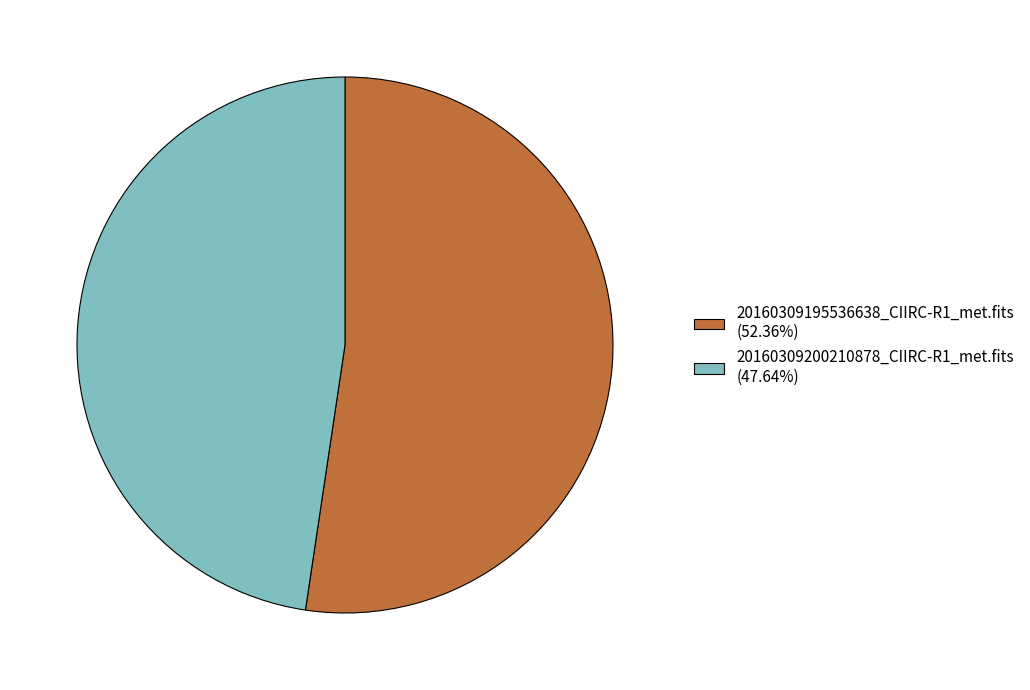

Combined, do 20160309195536638_CIIRC-R1_met.fits (52.36%) and 20160309200210878_CIIRC-R1_met.fits (47.64%) account for over 50%?

Yes